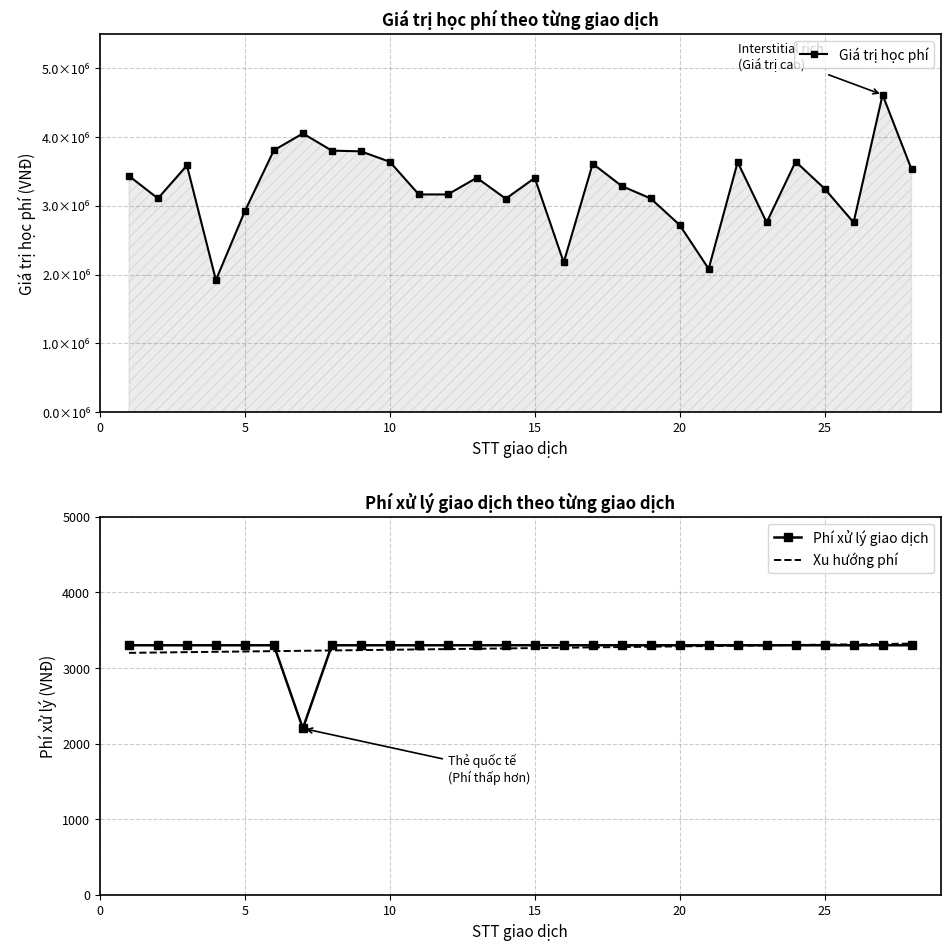

What is the minimum value for Phí xử lý giao dịch?

2200.0